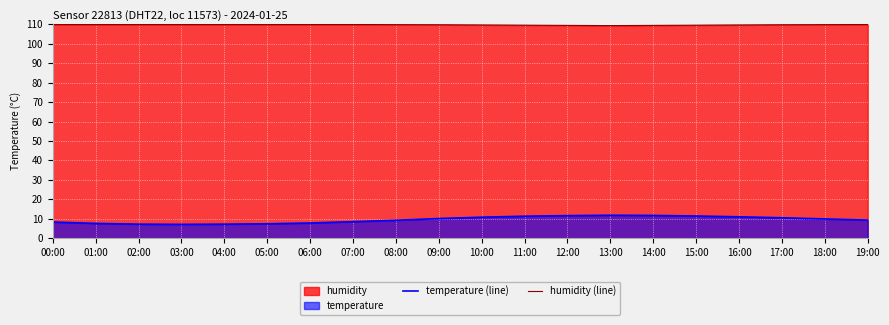

What is the sum of all humidity (line) values?

2194.9